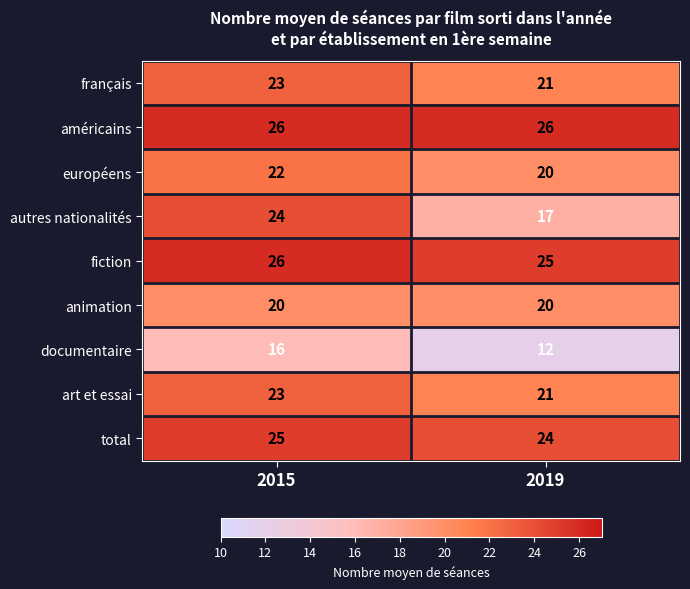

What is the spread (max minus min) of values at 2019?

14